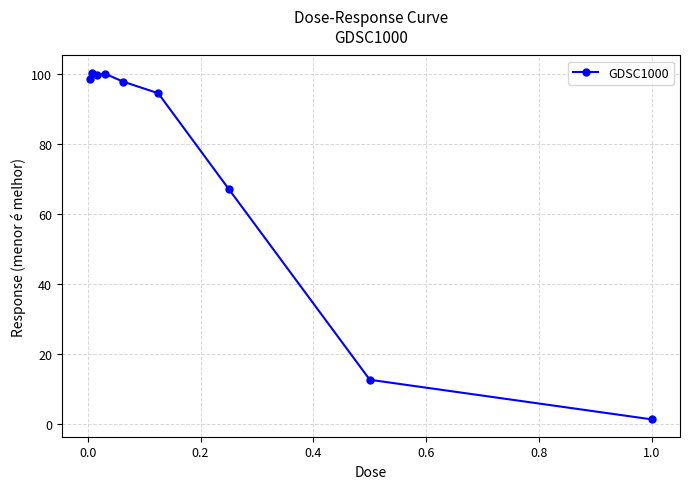

What is the value of the 4th point from the left?

99.9